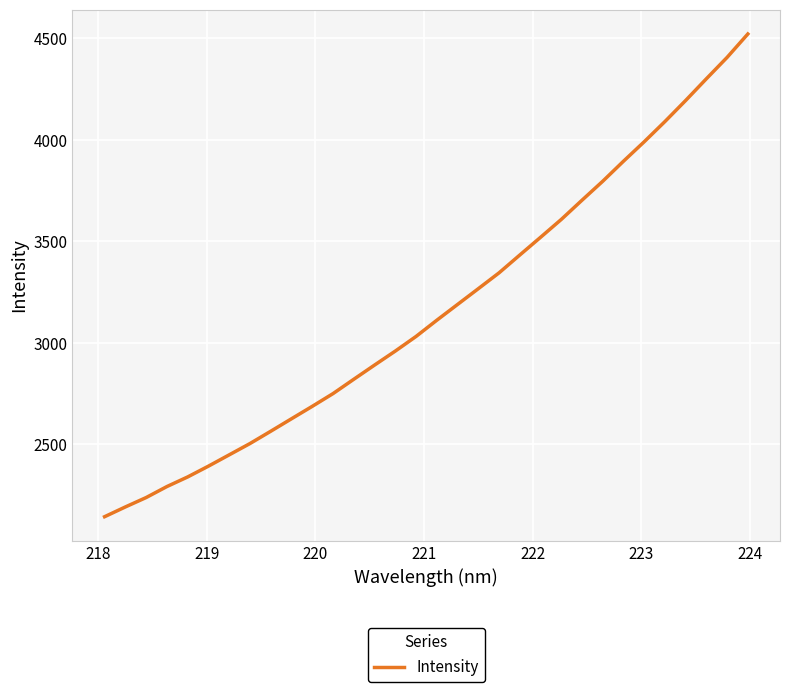

How many distinct data groups are displayed?

1